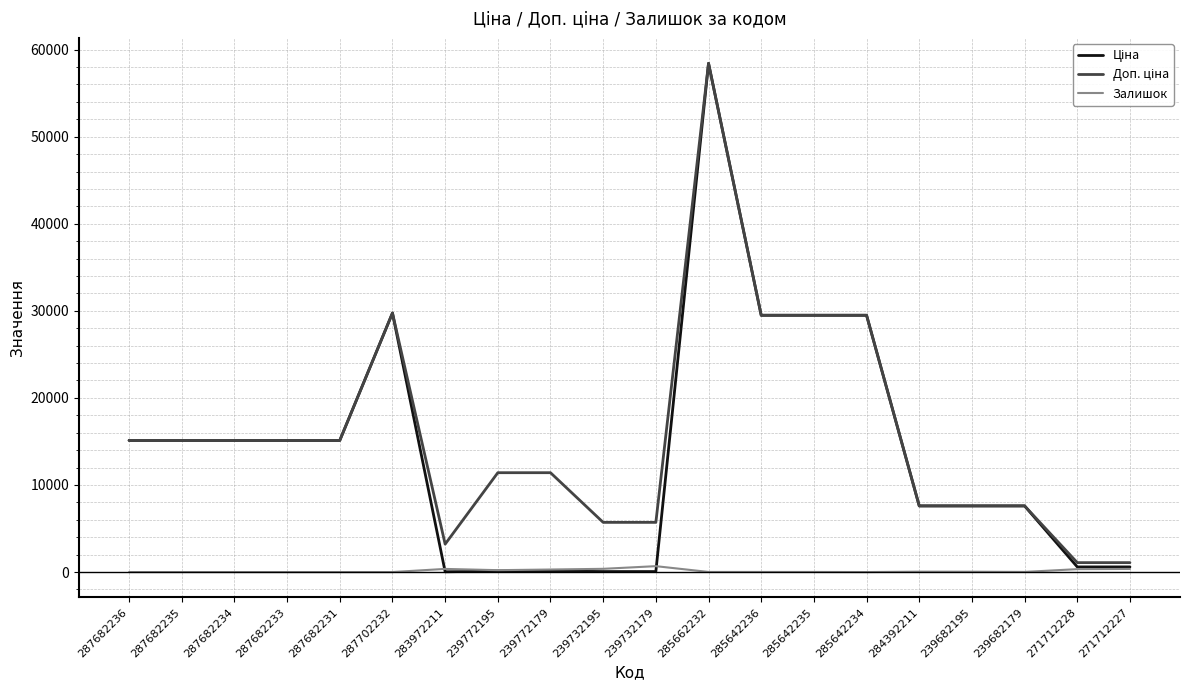

What is the maximum value shown in the chart?

58426.5